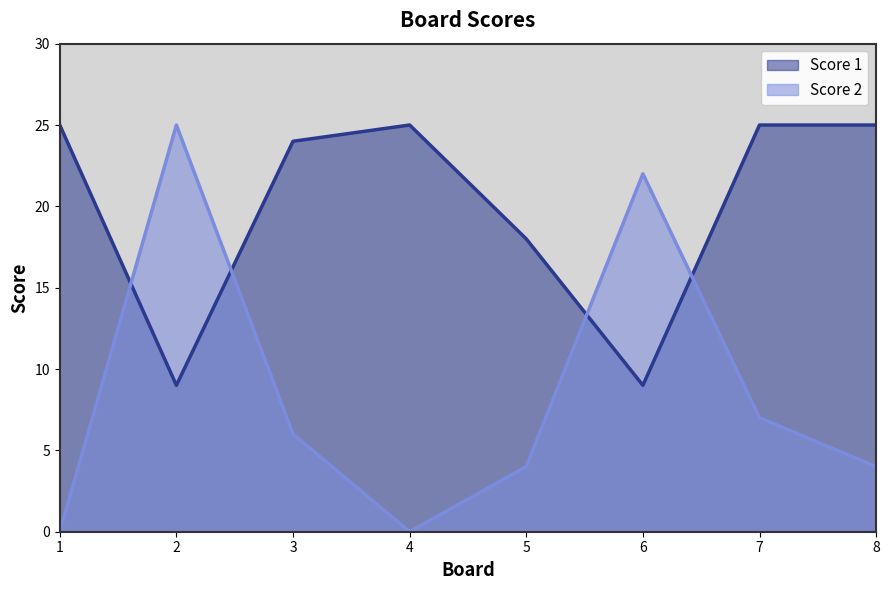

Which category has the highest value in the Score 2 series?

2